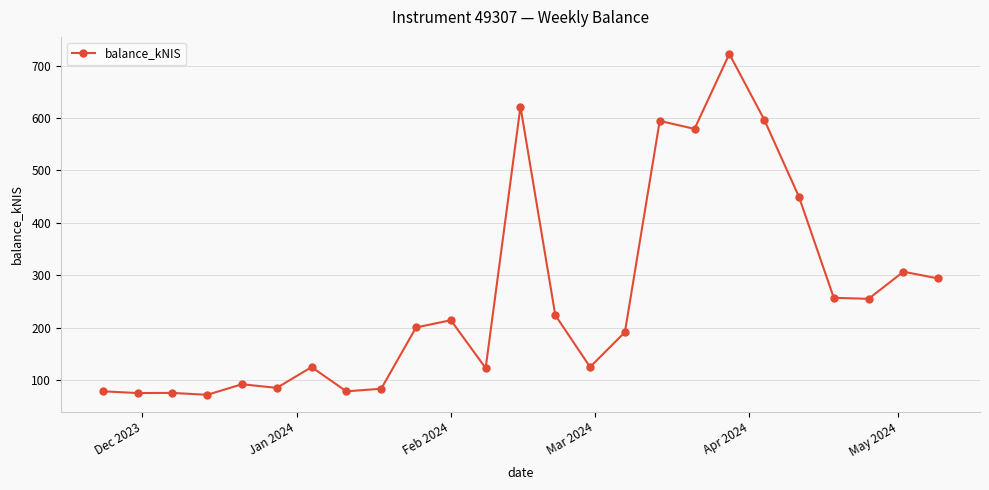

What is the minimum value shown in the chart?

71.7